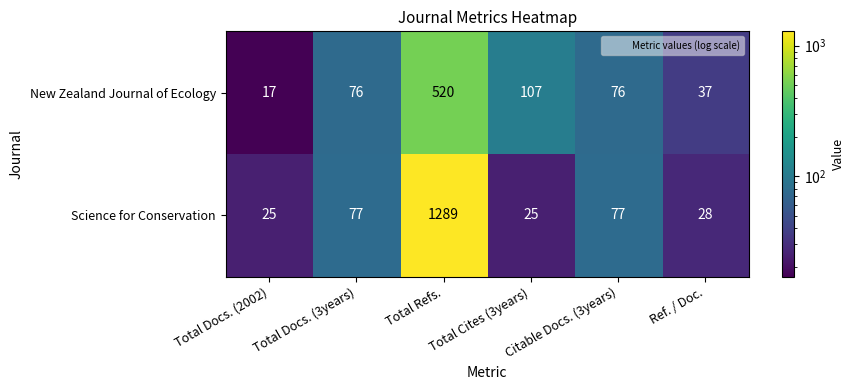

Which series has the largest total across all categories?

Science for Conservation